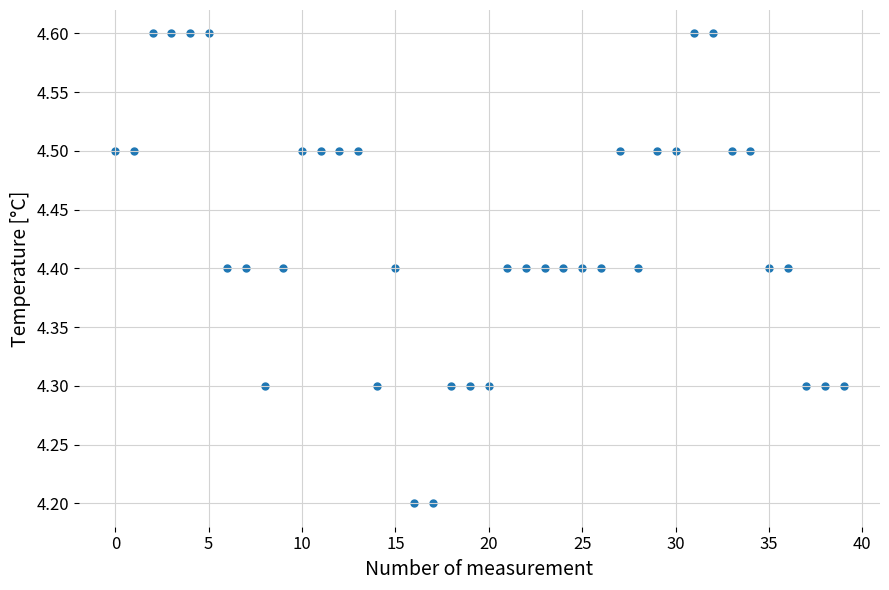

What is the range of Y values (max minus min)?

0.4